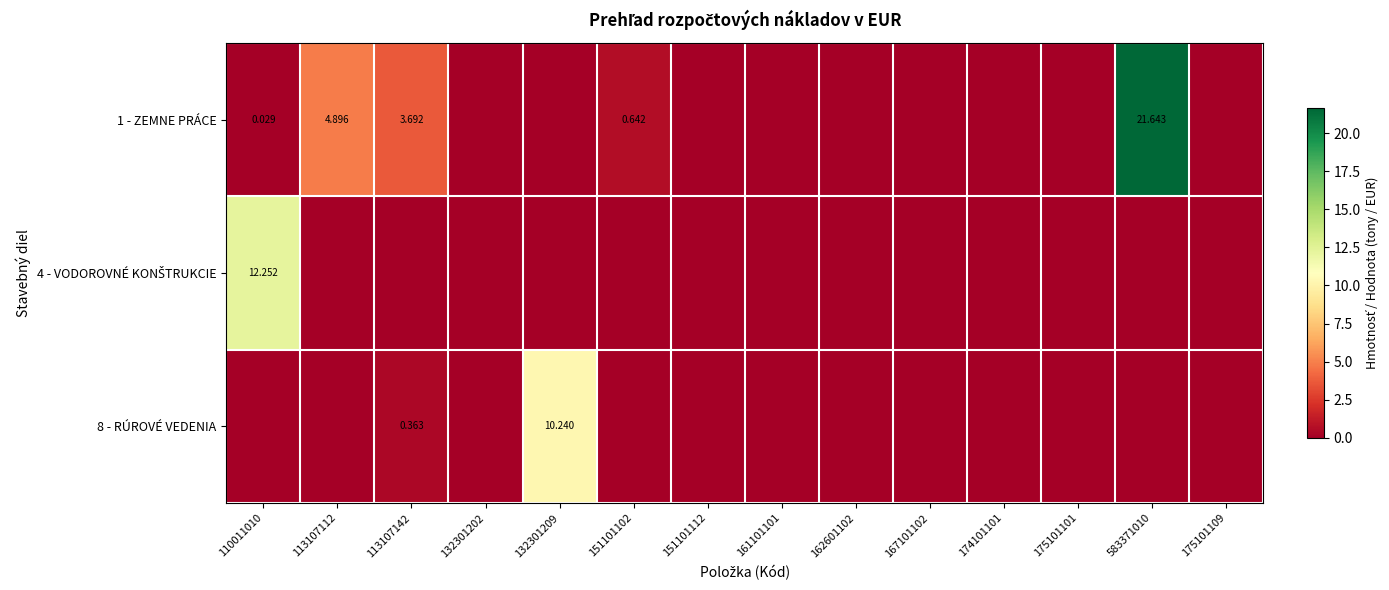

What is the difference between the maximum and minimum values in the 4 - VODOROVNÉ KONŠTRUKCIE series?

12.3